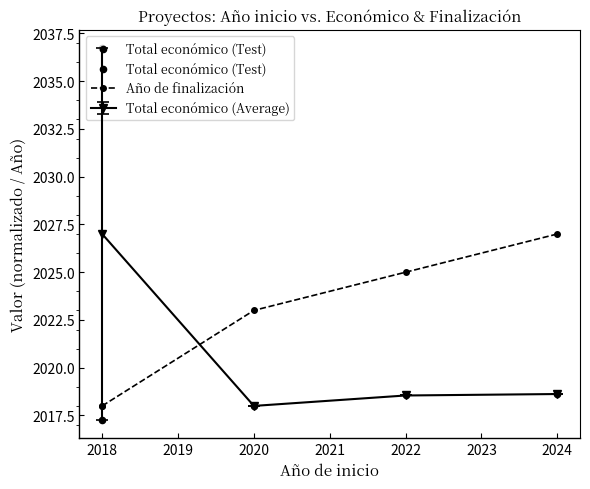

The Total económico (Average) series shows 2027.0 at 2018. True or false?

True